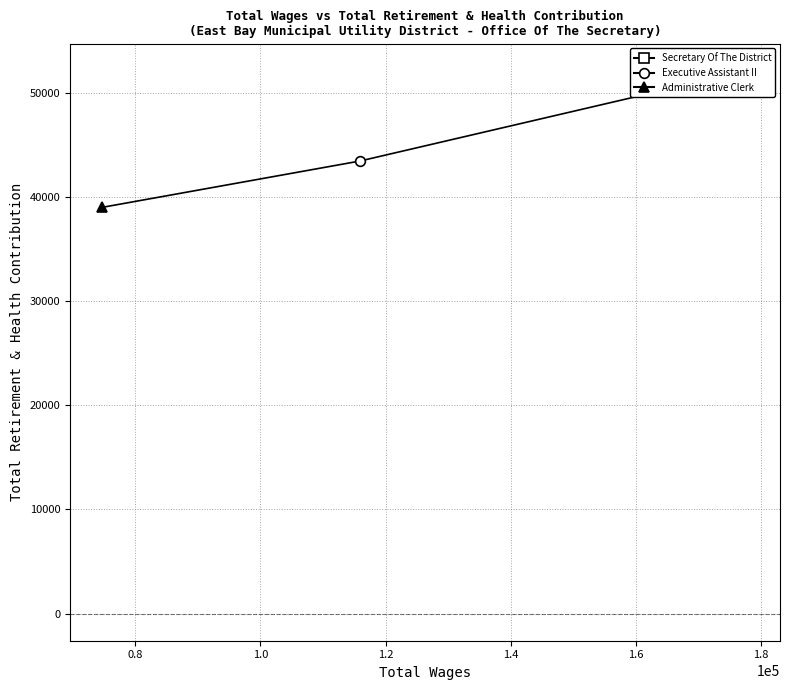

Which has a higher value, 74743.0 or 177867.0?

177867.0